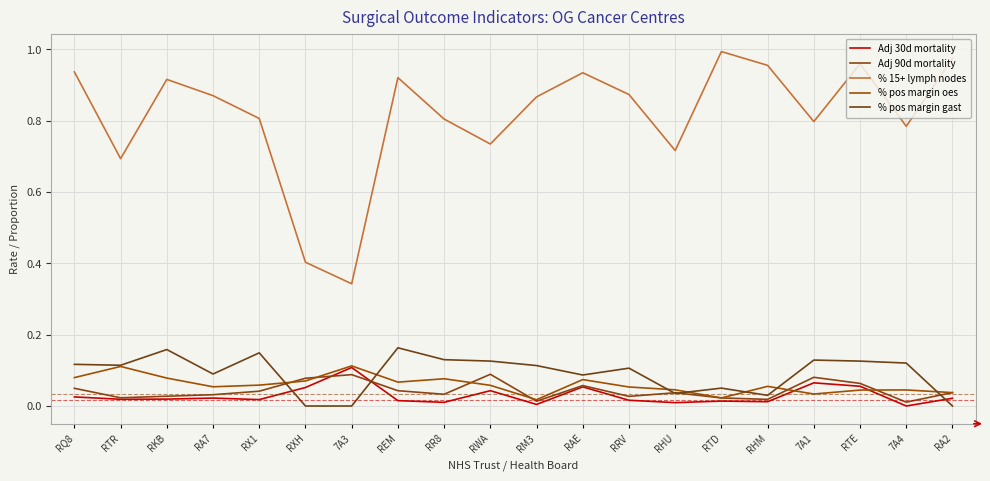

Which category has the highest value across all series?

RTD